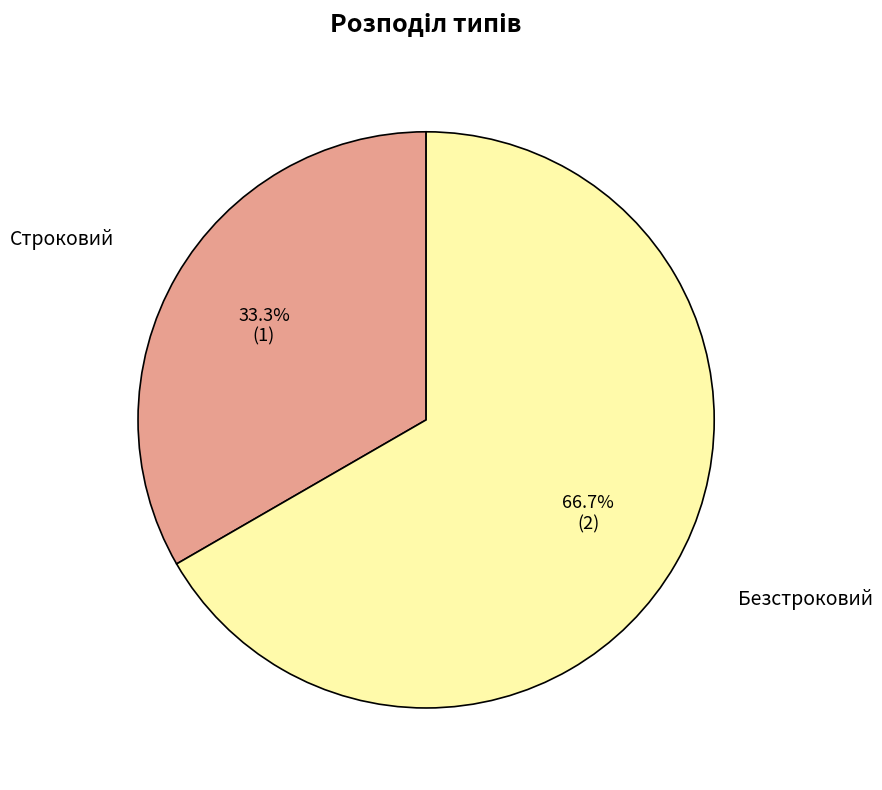

Which slice is the smallest?

Строковий